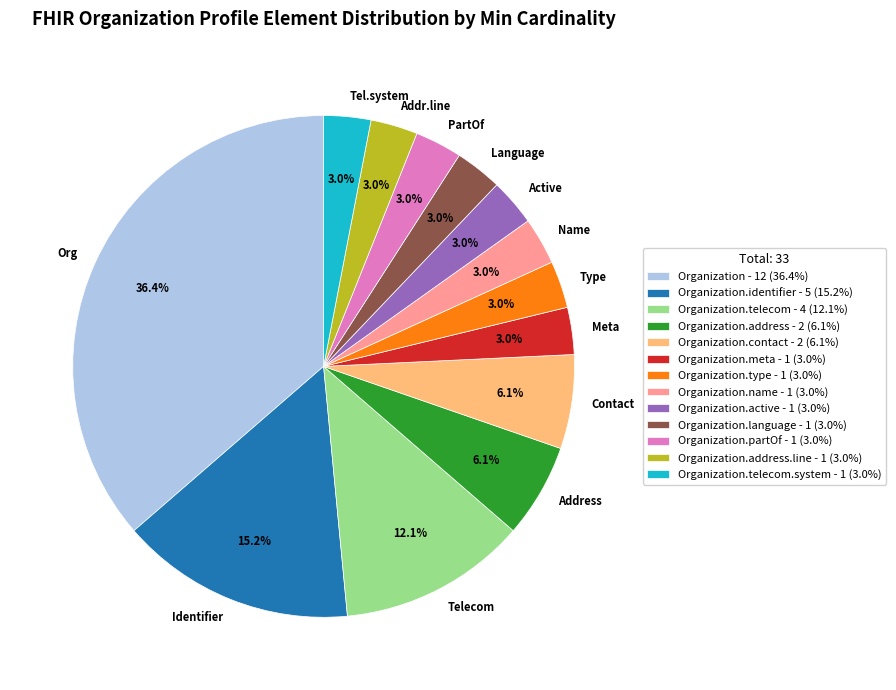

How many segments does this pie chart have?

13